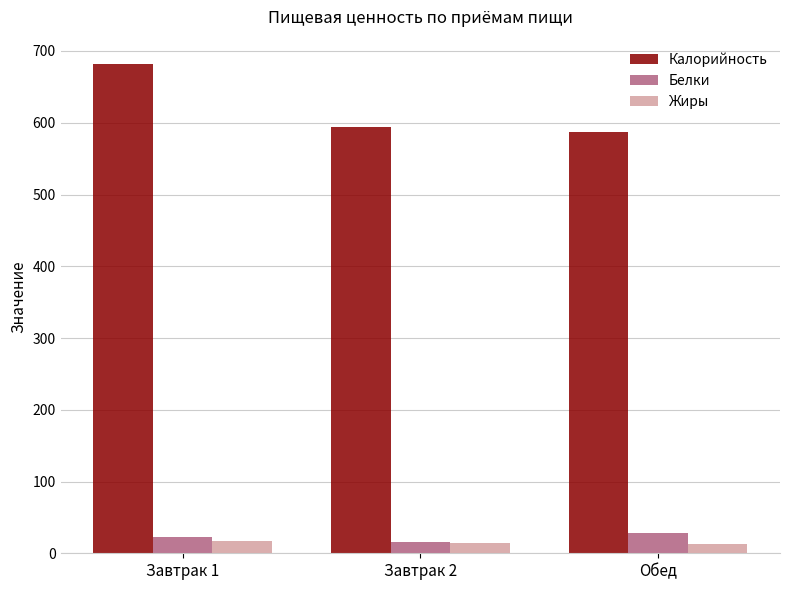

At which category is the sum across all series the highest?

Завтрак 1